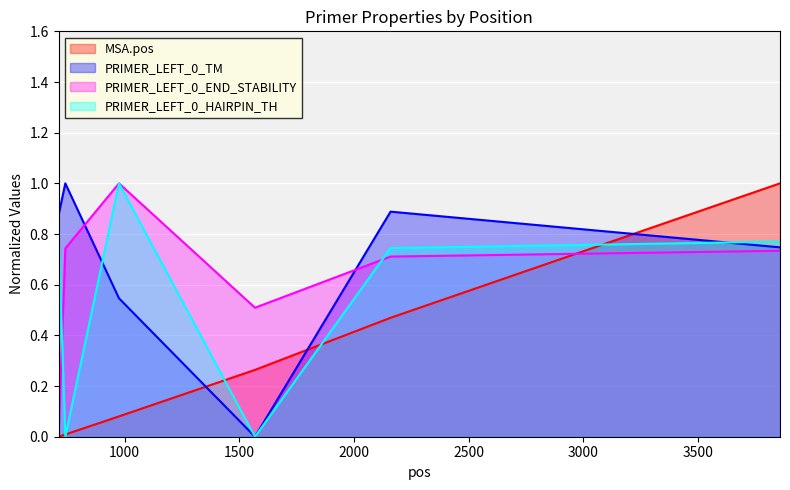

Reading right to left, what are all the values shown in this chart?

MSA.pos: 1.0	0.5	0.3	0.1	0.0	0.0
PRIMER_LEFT_0_TM: 0.7	0.9	0.0	0.5	1.0	0.9
PRIMER_LEFT_0_END_STABILITY: 0.7	0.7	0.5	1.0	0.7	0.0
PRIMER_LEFT_0_HAIRPIN_TH: 0.8	0.7	0.0	1.0	0.0	0.8